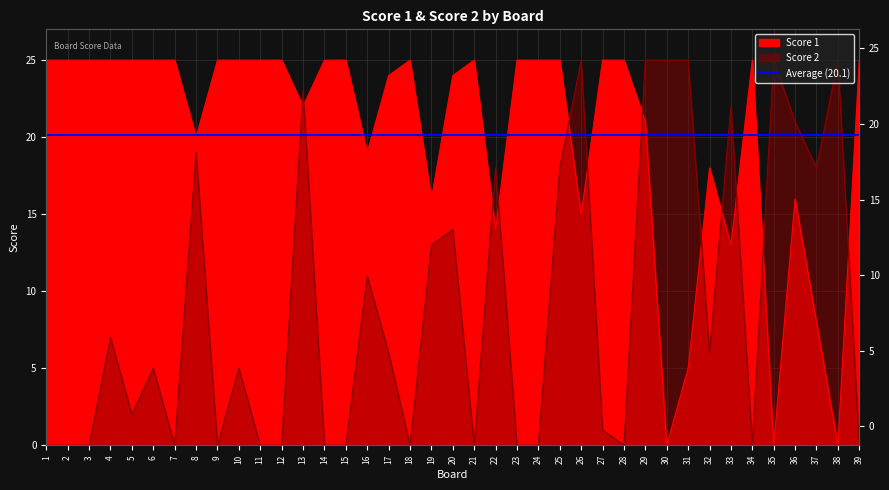

How many interior local peaks does the Score 2 series have?

12